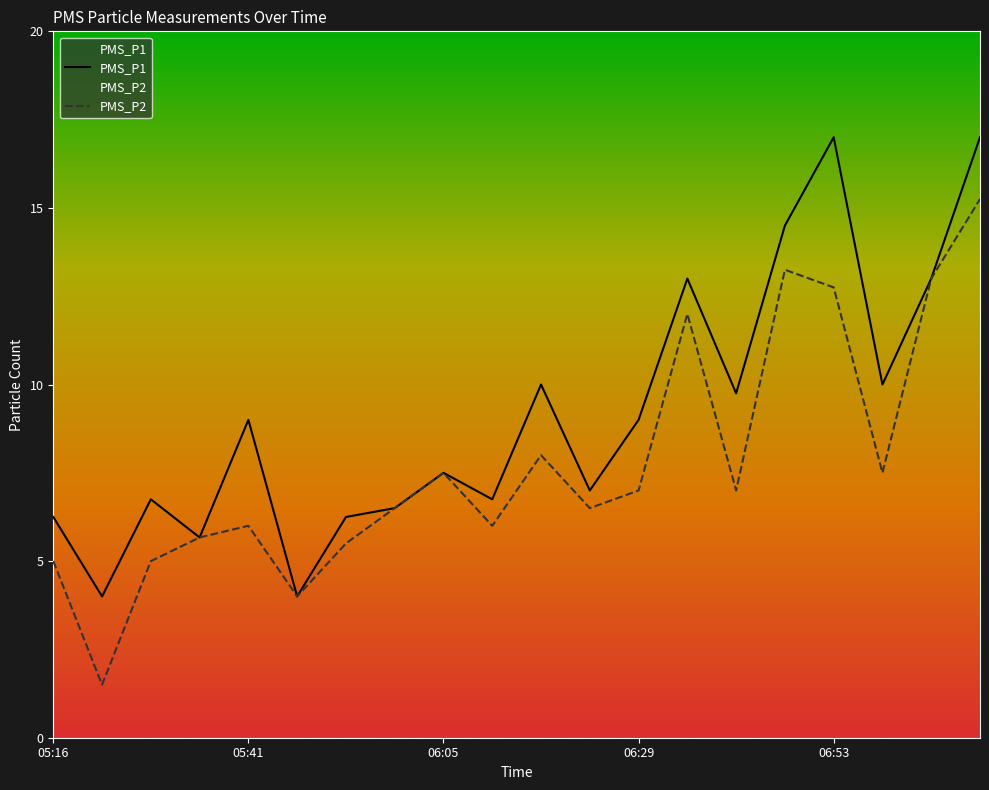

True or false: PMS_P2 and PMS_P1 intersect in this chart.

False